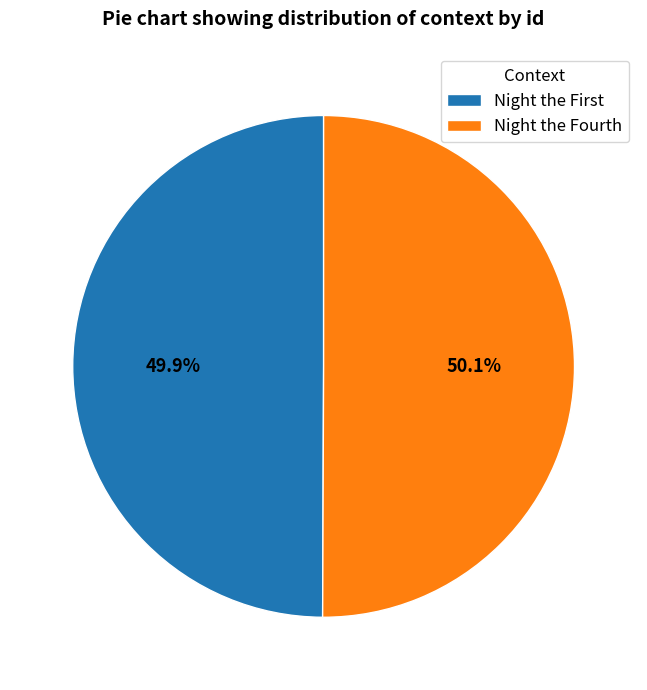

How much of the chart is everything except Night the Fourth?

49.9%